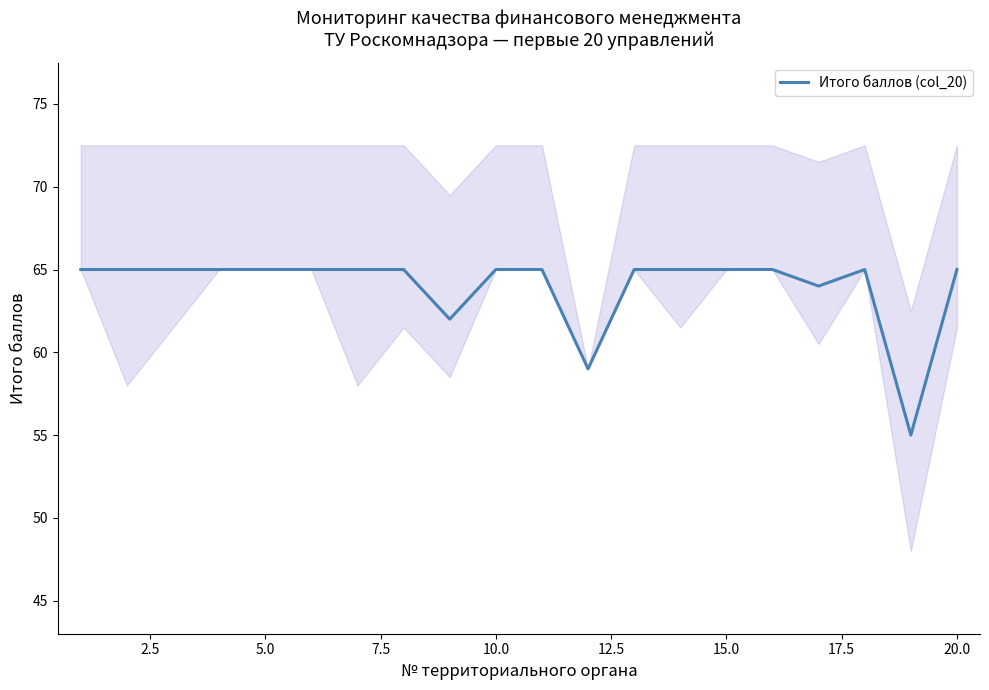

Is it true that Итого баллов (col_20) equals 117 at 10.0?

False